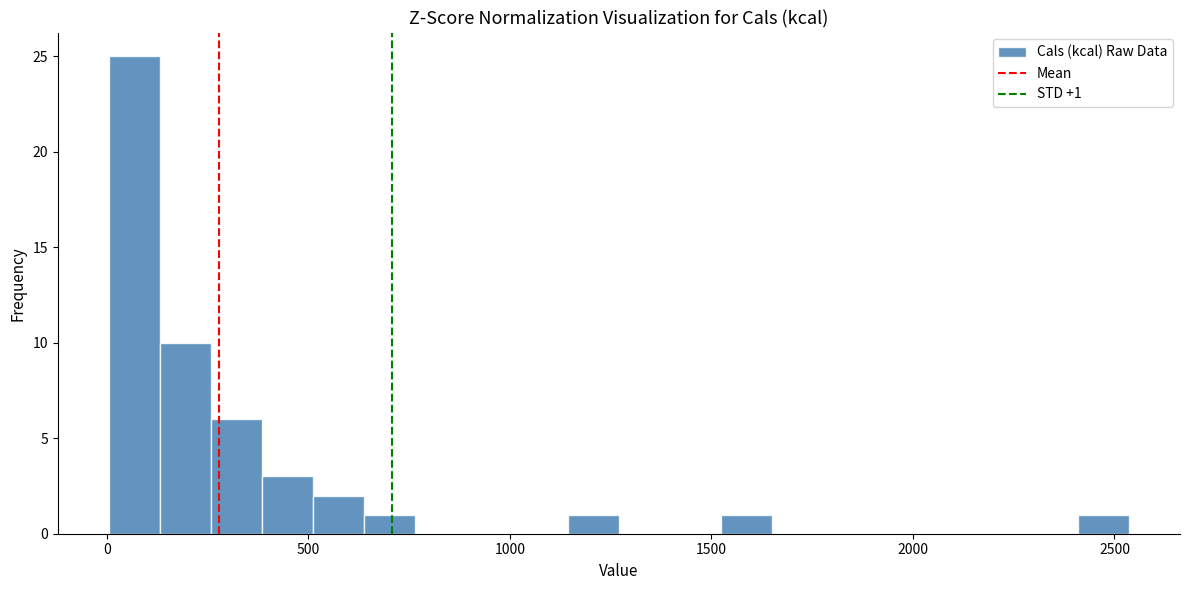

Read against the x-axis, roughly where is the centre of the tallest bar?

50